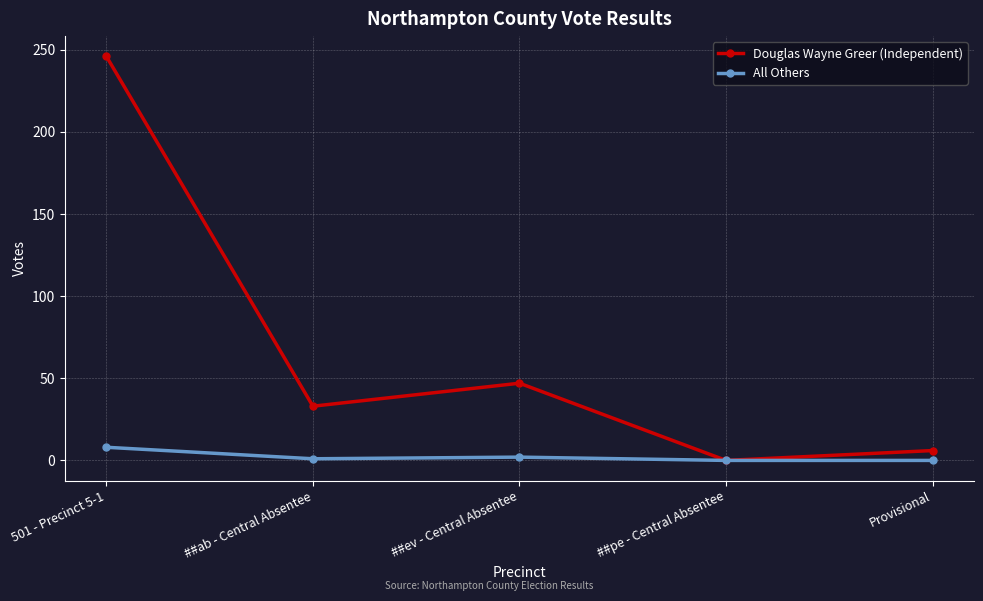

At which category does Douglas Wayne Greer (Independent) reach its first local peak?

##ev - Central Absentee